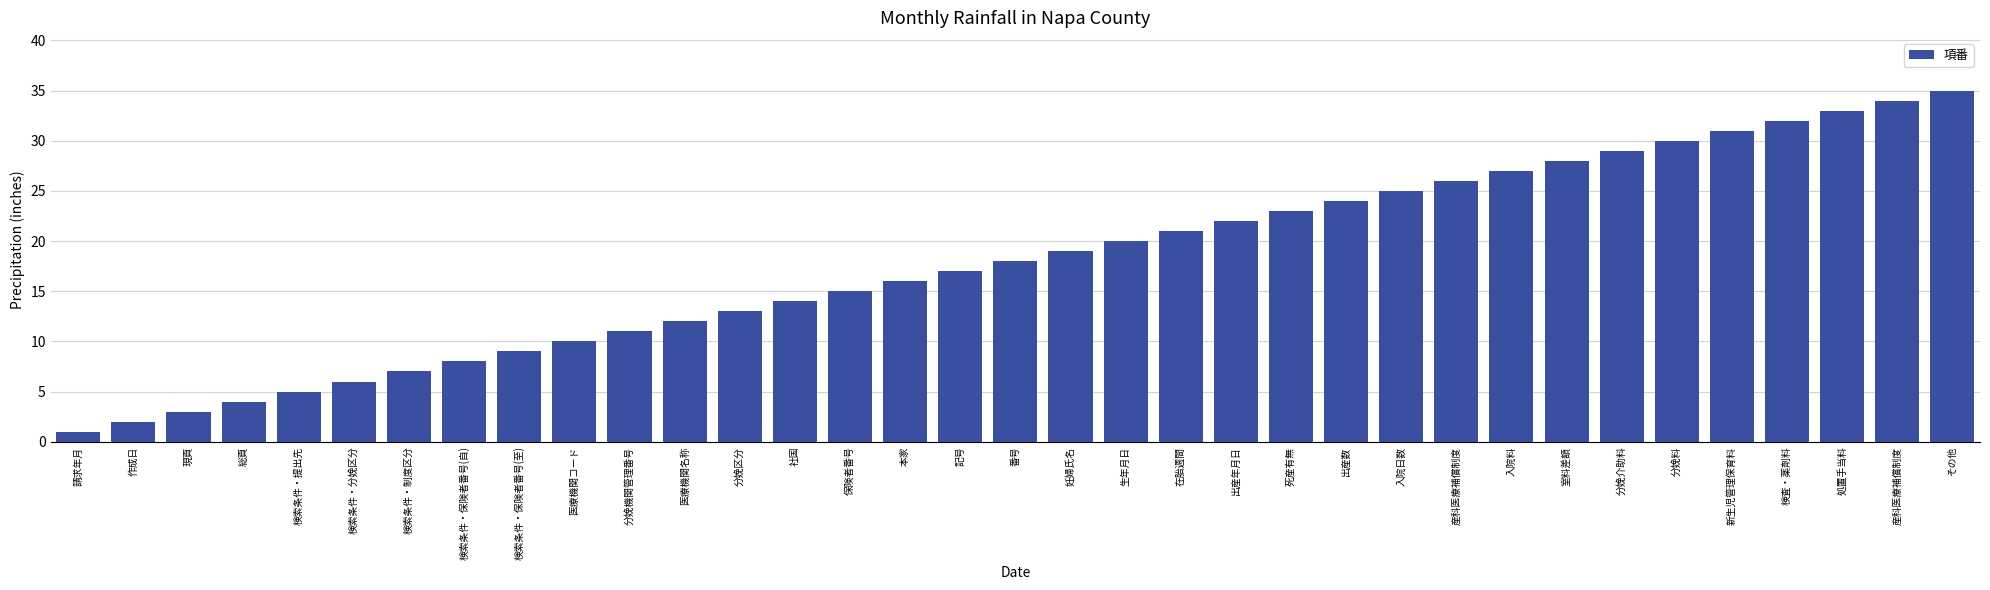

Which category has the highest value across all series?

その他